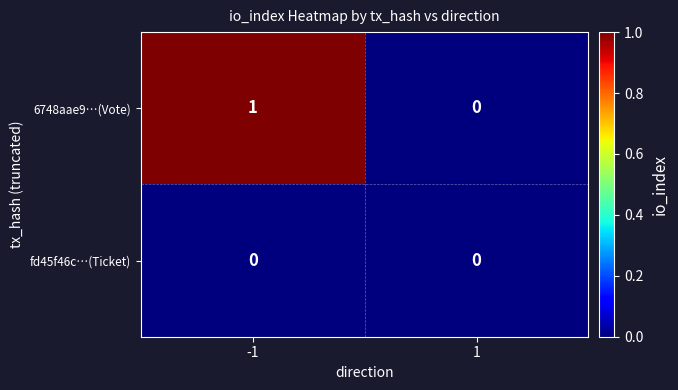

Reading right to left, list all the values displayed in this chart.

6748aae9…(Vote): 0	1
fd45f46c…(Ticket): 0	0